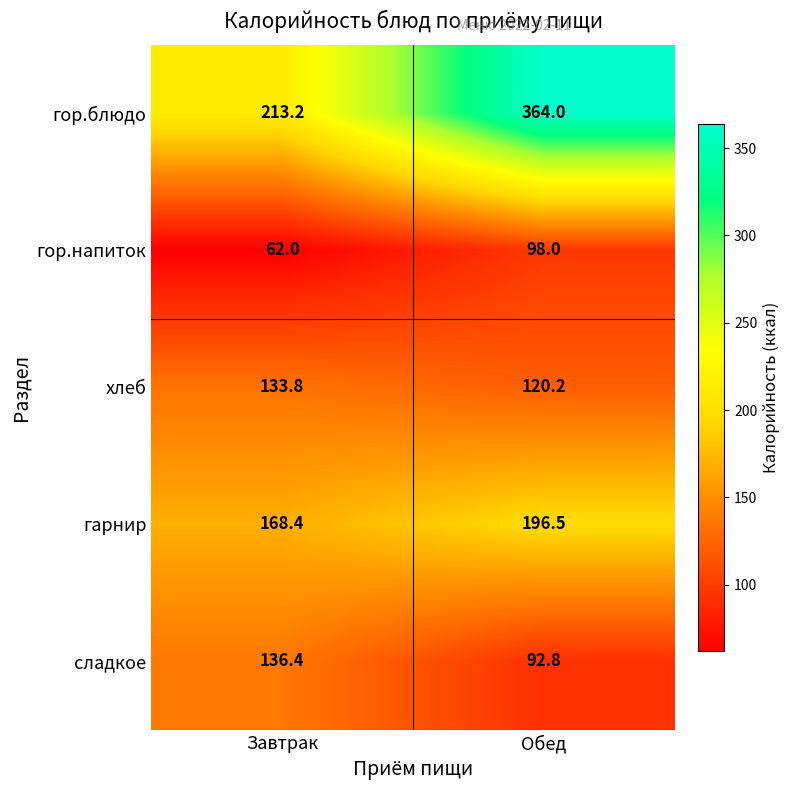

Which series has the largest range (max minus min)?

гор.блюдо